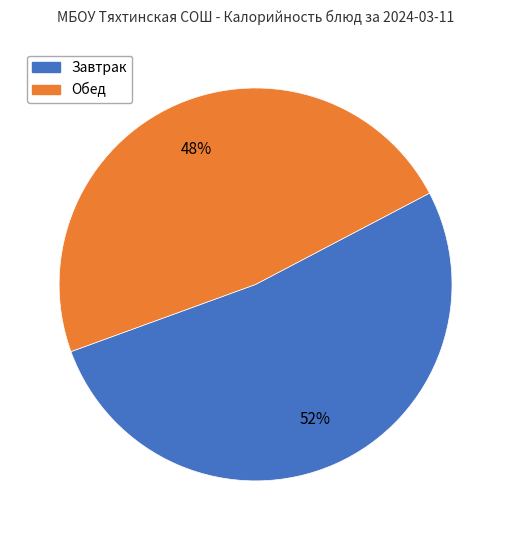

What is the ratio of the value at Завтрак to the value at Обед?

1.1